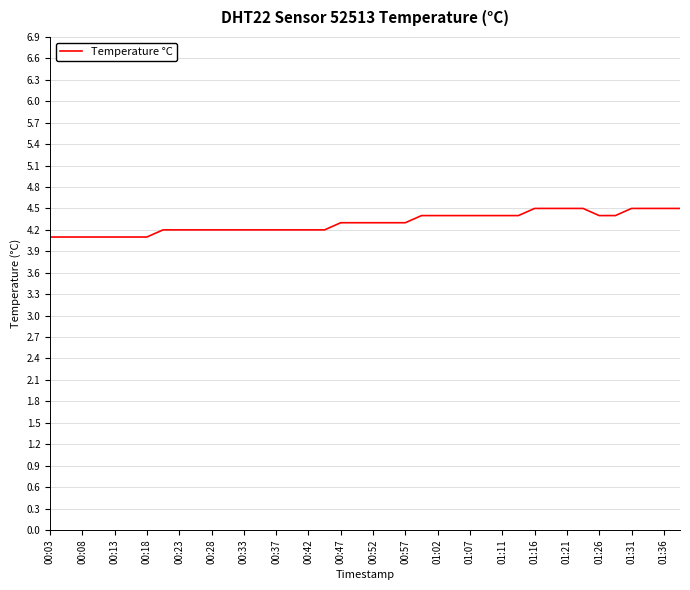

What is the minimum value shown in the chart?

4.1